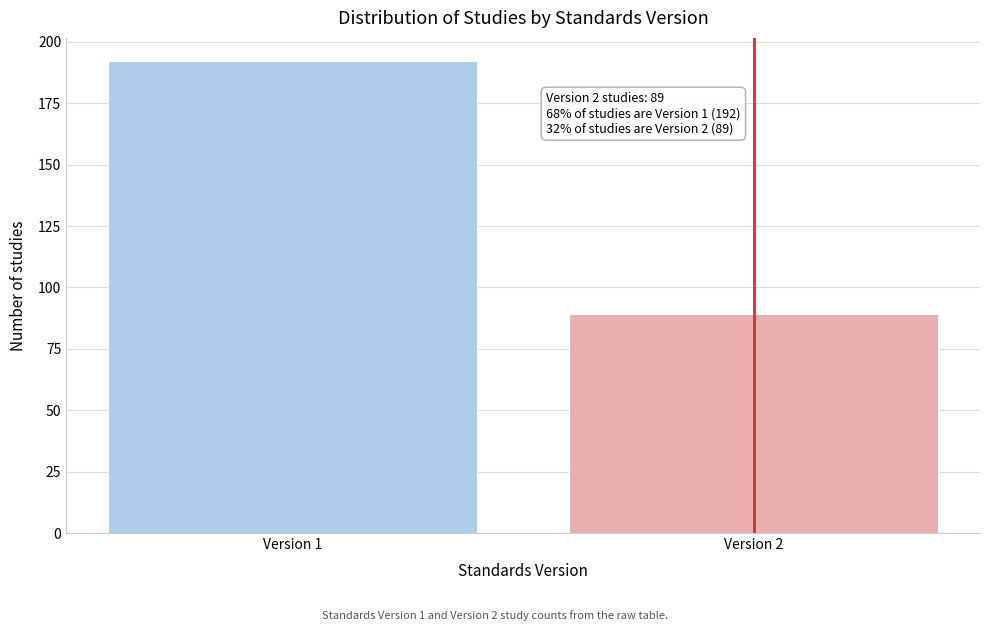

Reading left to right, transcribe all the data shown in this chart.

Version 1=192	Version 2=89